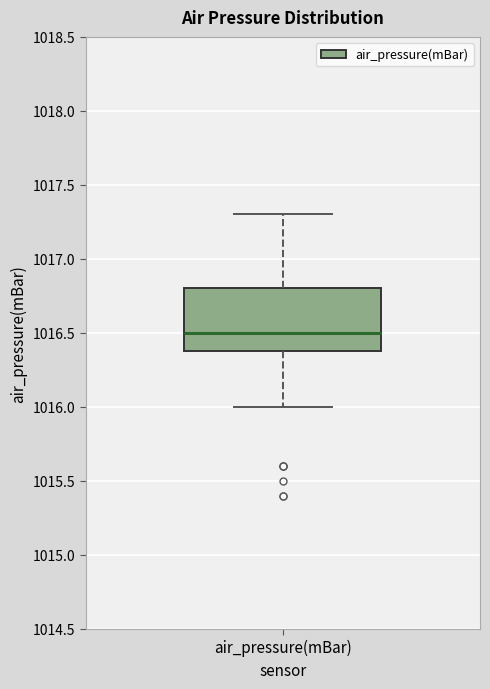

Read this box plot against the y-axis: the position of the median line, the range covered by the box, and the ends of both whiskers. The values are not printed on the chart, so give them approximately, as read against the axis.

median 1016.5, box 1016.4 to 1016.8, whiskers 1016.0 to 1017.3